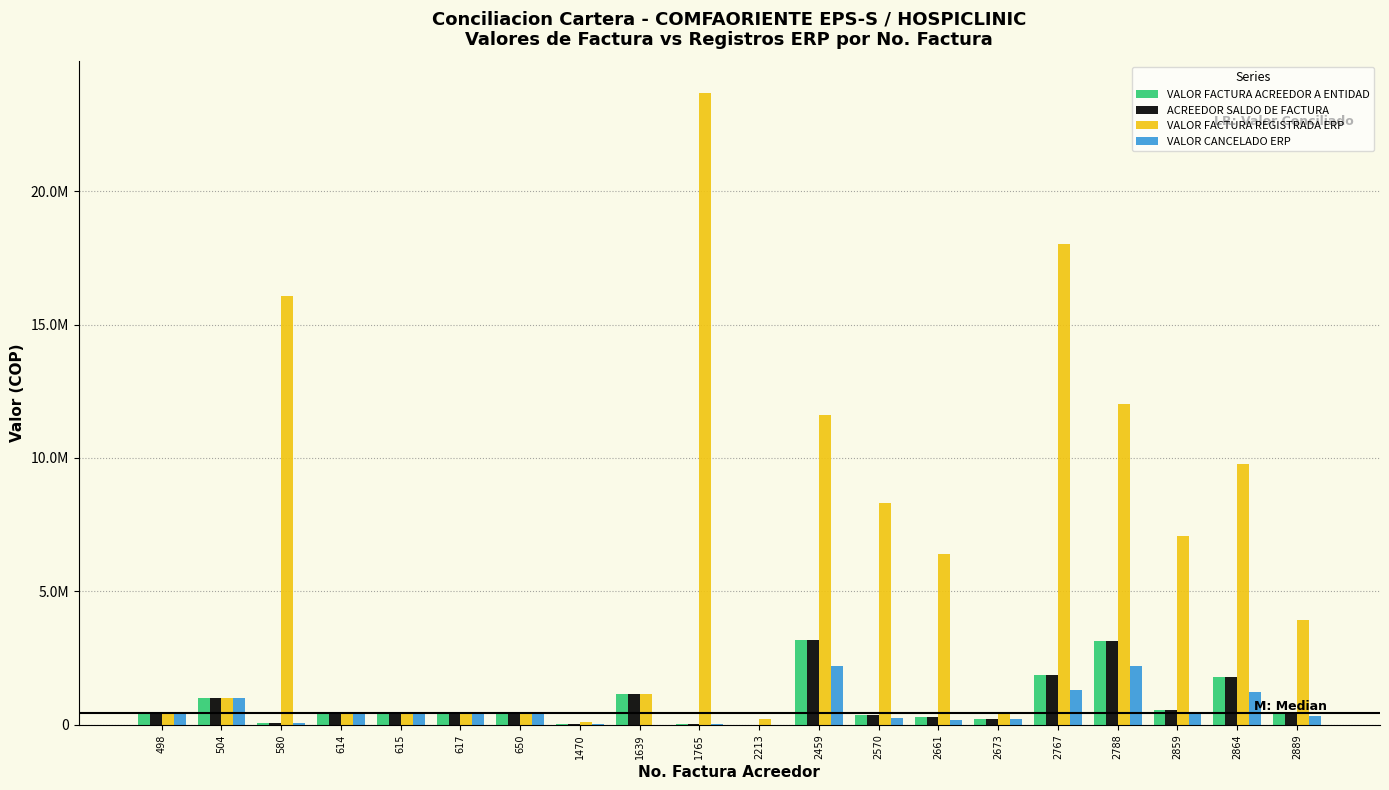

Which category has the highest value across all series?

1765